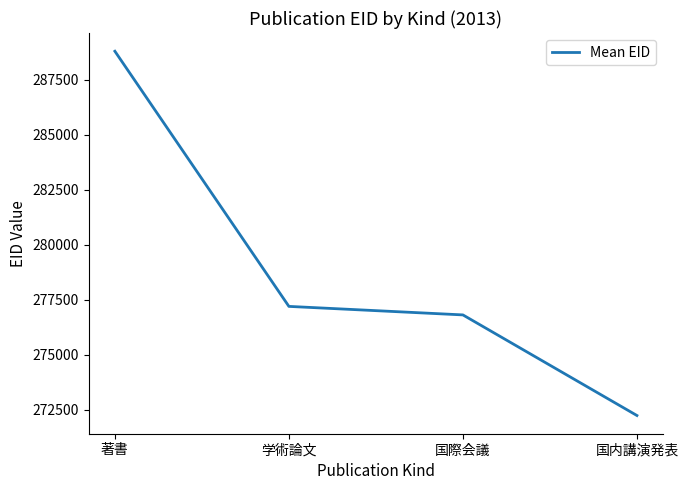

What is the minimum value shown in the chart?

272243.3